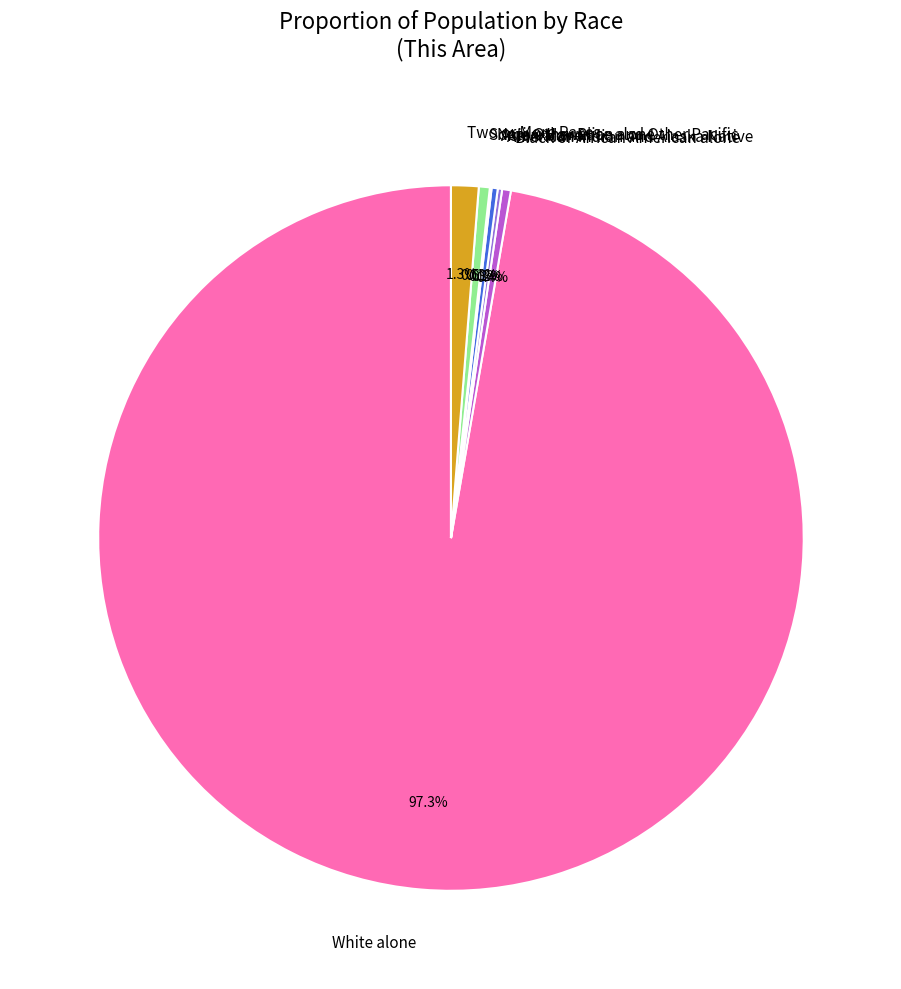

Which slice represents more than half of the pie?

White alone